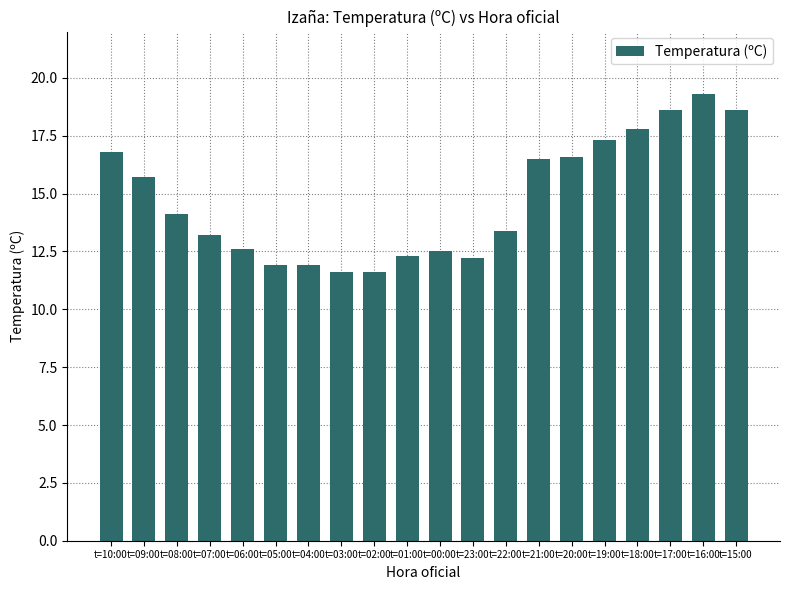

Reading left to right, extract all data points from this chart.

t=10:00=16.8	t=09:00=15.7	t=08:00=14.1	t=07:00=13.2	t=06:00=12.6	t=05:00=11.9	t=04:00=11.9	t=03:00=11.6	t=02:00=11.6	t=01:00=12.3	t=00:00=12.5	t=23:00=12.2	t=22:00=13.4	t=21:00=16.5	t=20:00=16.6	t=19:00=17.3	t=18:00=17.8	t=17:00=18.6	t=16:00=19.3	t=15:00=18.6